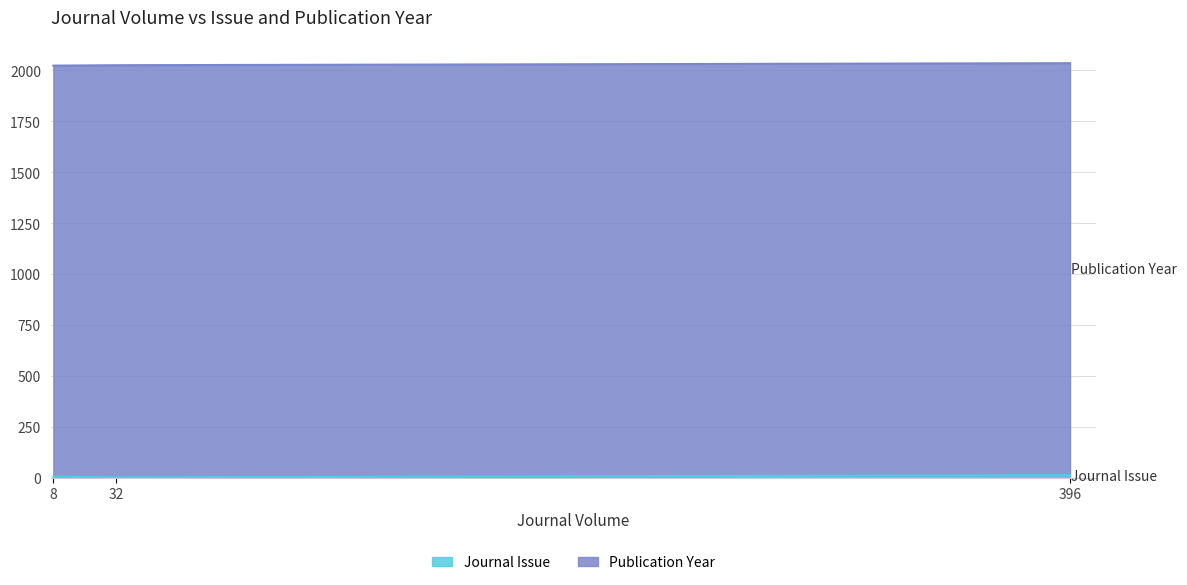

Which category has the highest value in the Publication Year series?

32